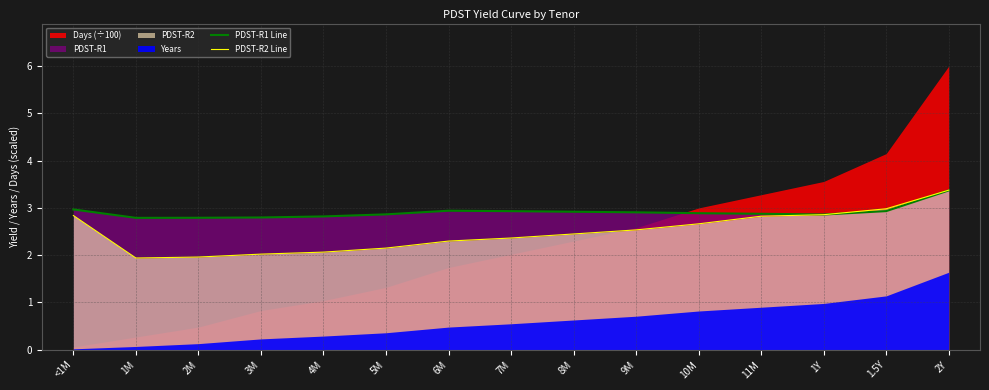

Is it true that PDST-R2 Line equals 2.0 at 3M?

True